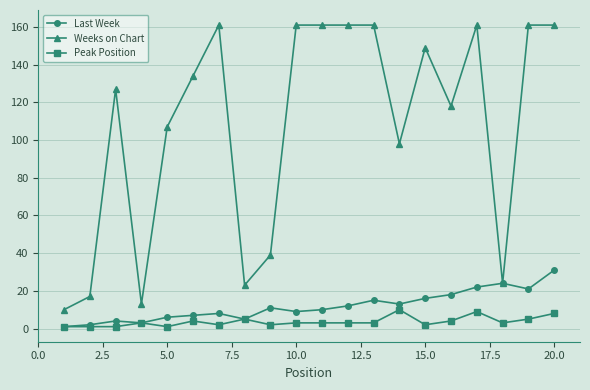

Reading right to left, list all the values displayed in this chart.

Last Week: 31	21	24	22	18	16	13	15	12	10	9	11	5	8	7	6	3	4	2	1
Weeks on Chart: 161	161	24	161	118	149	98	161	161	161	161	39	23	161	134	107	13	127	17	10
Peak Position: 8	5	3	9	4	2	10	3	3	3	3	2	5	2	4	1	3	1	1	1